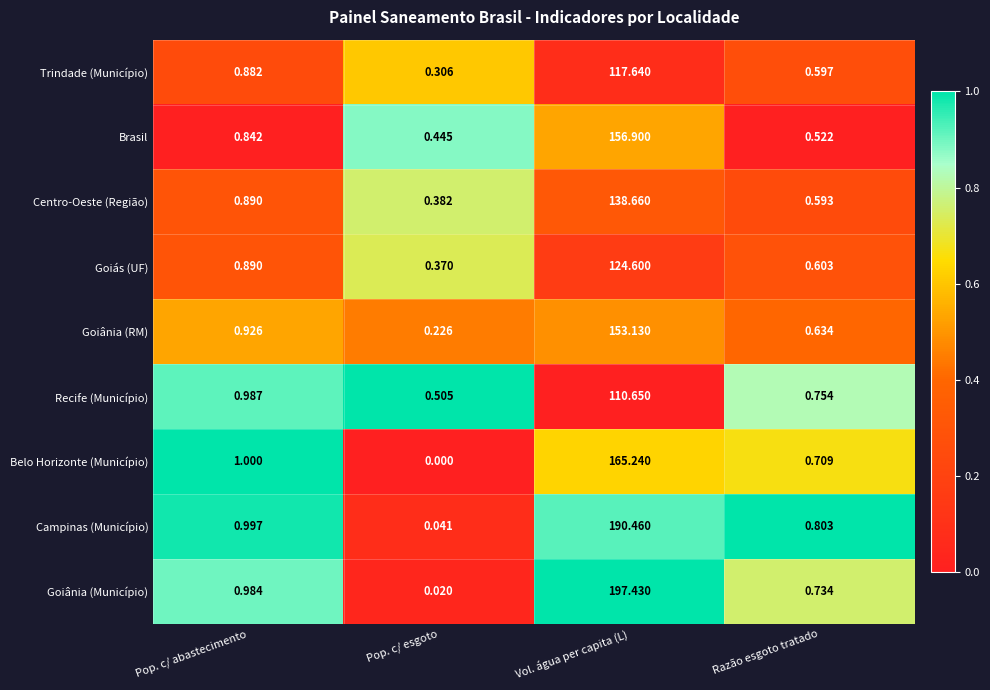

Rank the series at Razão esgoto tratado from lowest to highest value.

Brasil, Centro-Oeste (Região), Trindade (Município), Goiás (UF), Goiânia (RM), Belo Horizonte (Município), Goiânia (Município), Recife (Município), Campinas (Município)